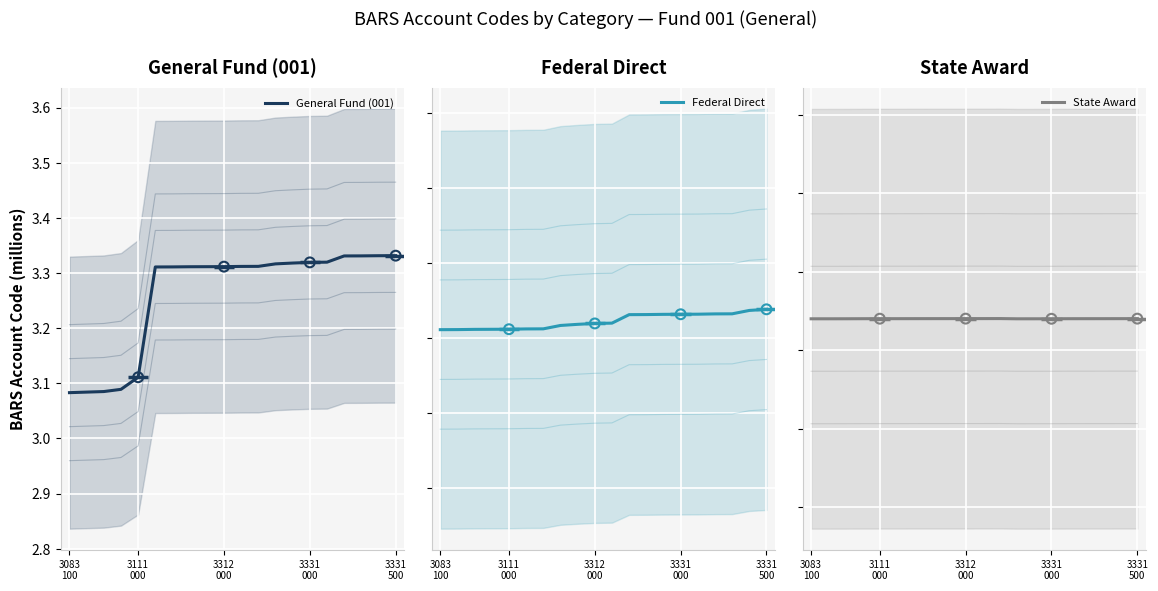

Which series reaches the minimum Y coordinate?

General Fund (001)